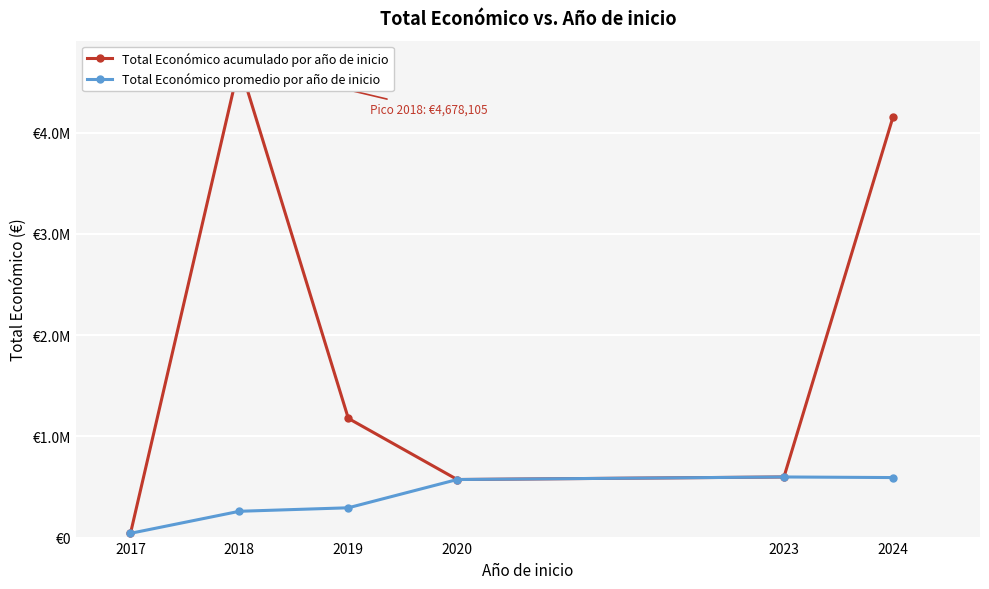

True or false: Total Económico acumulado por año de inicio and Total Económico promedio por año de inicio intersect in this chart.

False